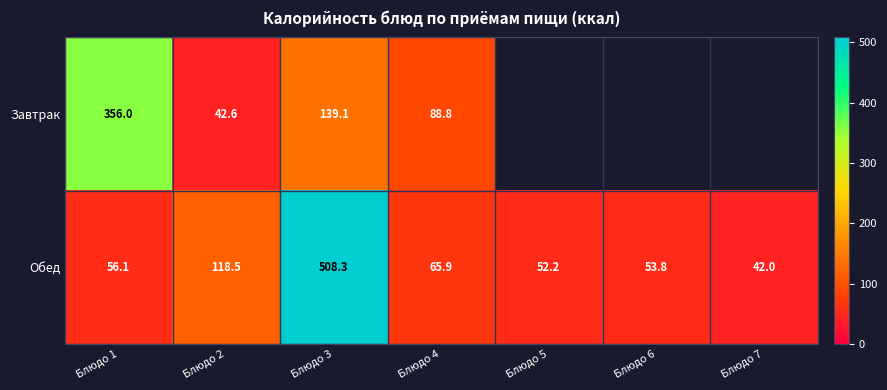

List the series in order of their peak value, highest first.

Обед, Завтрак